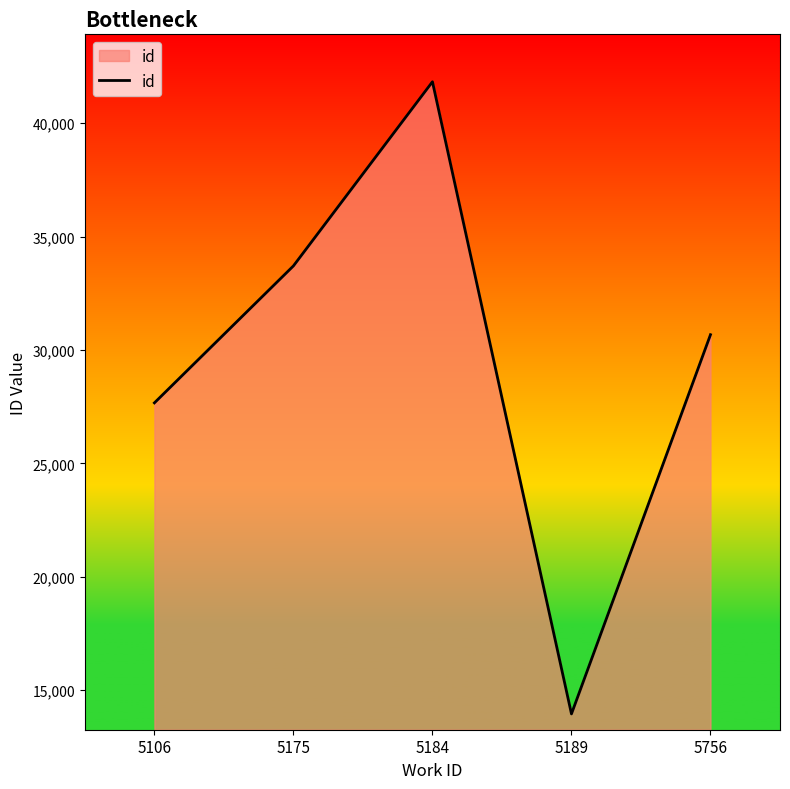

List the labels in order of value, smallest first.

5189, 5106, 5756, 5175, 5184